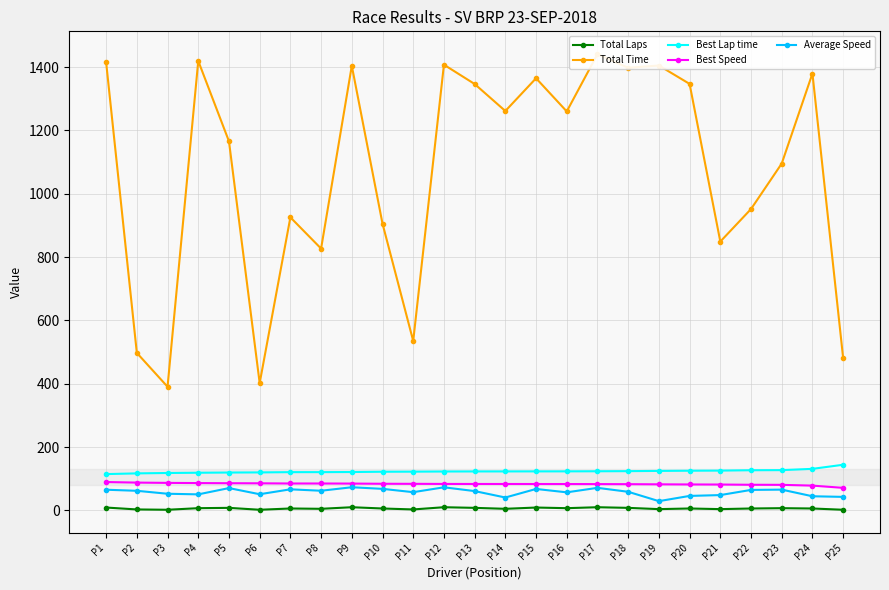

Reading left to right, what are all the values shown in this chart?

Total Laps: 9.0	3.0	2.0	7.0	8.0	2.0	6.0	5.0	10.0	6.0	3.0	10.0	8.0	5.0	9.0	7.0	10.0	8.0	4.0	6.0	4.0	6.0	7.0	6.0	2.0
Total Time: 1415.2	497.3	390.5	1419.2	1165.5	402.0	925.4	826.8	1403.8	905.4	535.0	1407.4	1346.4	1261.2	1364.6	1259.8	1440.8	1397.5	1404.8	1346.8	848.8	951.7	1095.3	1379.6	480.9
Best Lap time: 114.6	116.9	118.1	118.9	119.6	119.9	120.8	120.8	121.2	122.1	122.3	122.8	123.0	123.1	123.2	123.3	123.6	123.9	124.7	125.3	125.7	126.8	127.1	131.2	144.1
Best Speed: 89.5	87.8	86.9	86.3	85.8	85.5	85.0	84.9	84.7	84.1	83.9	83.5	83.4	83.4	83.3	83.2	83.0	82.8	82.3	81.9	81.7	80.9	80.7	78.2	71.2
Average Speed: 65.2	61.9	52.6	50.6	70.4	51.0	66.5	62.0	73.1	68.0	57.5	72.9	61.0	40.7	67.7	57.0	71.2	58.7	29.2	45.7	48.4	64.7	65.6	44.6	42.7